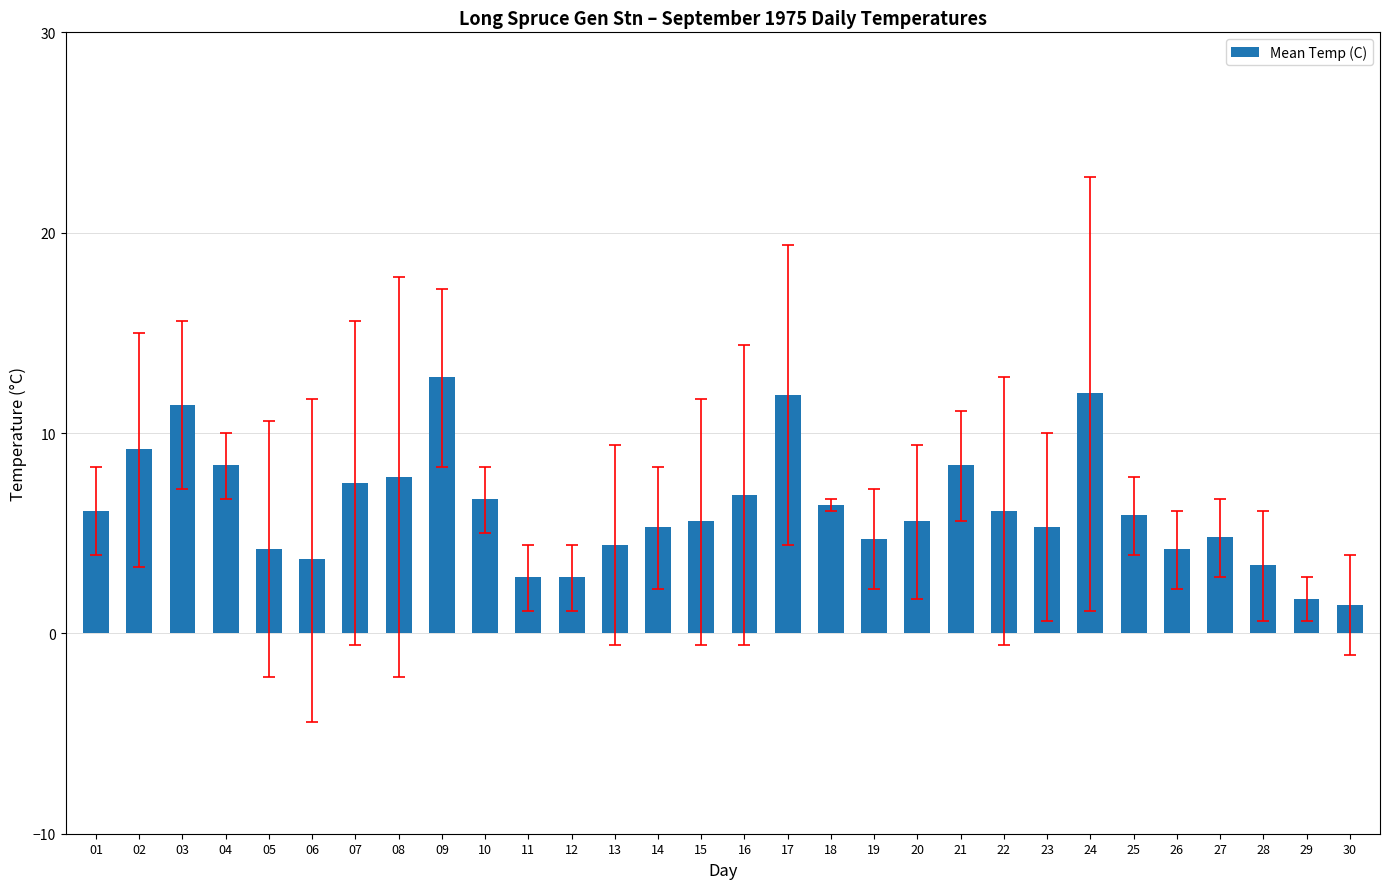

How many data points are less than 5?

11